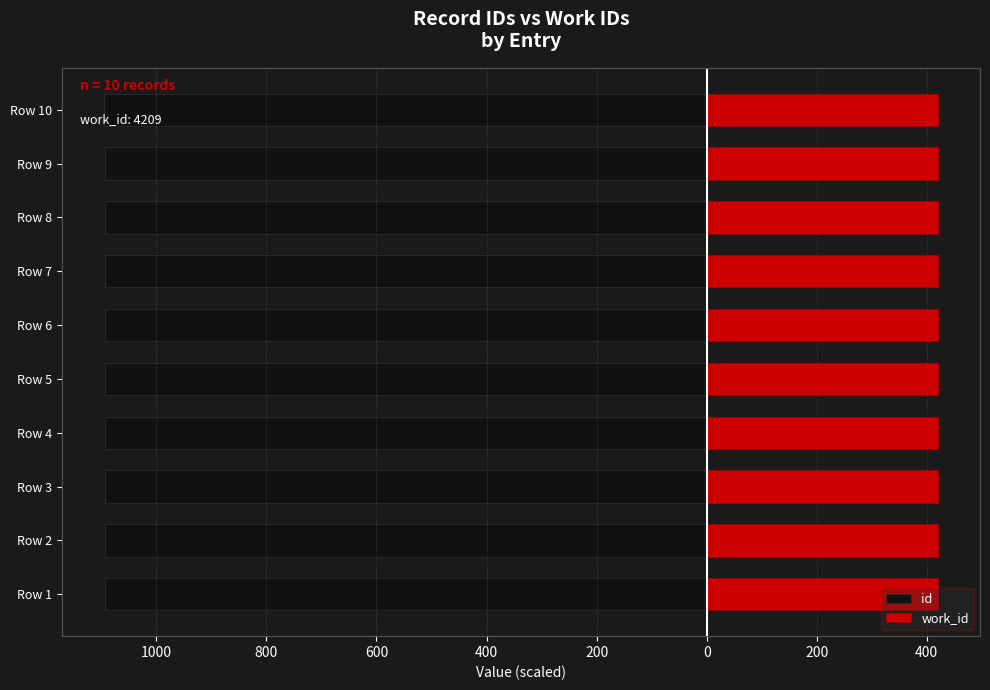

How many groups of bars are there?

10